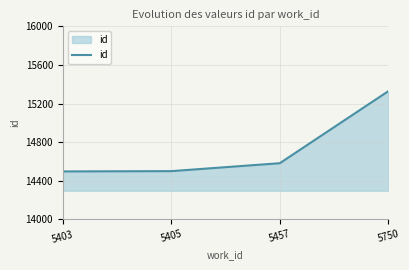

The value at 5457 is 14582. True or false?

True